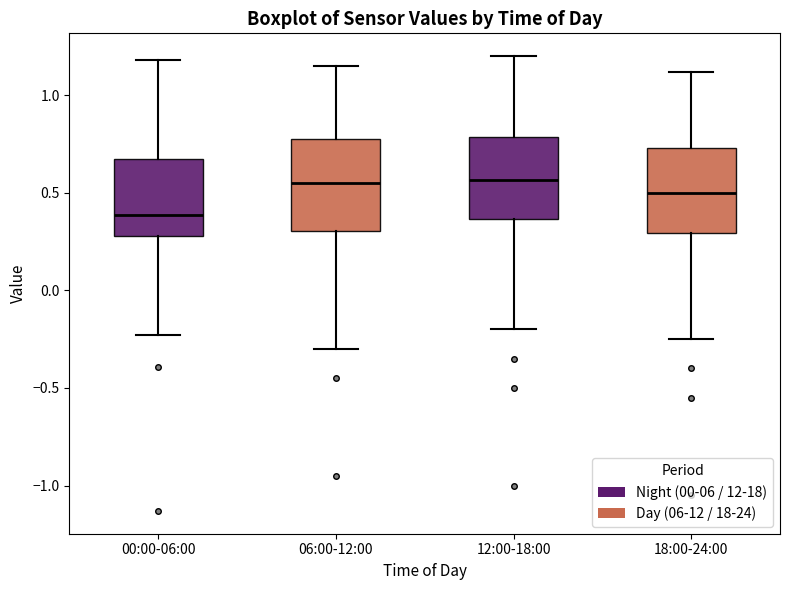

Reading left to right, read every box against the y-axis: the position of its median line, the range the box covers, and the ends of its whiskers. The values are not printed on the chart, so give them approximately, as read against the axis.

00:00-06:00: median 0.40, box 0.30 to 0.70, whiskers -0.25 to 1.20
06:00-12:00: median 0.55, box 0.30 to 0.80, whiskers -0.30 to 1.15
12:00-18:00: median 0.55, box 0.35 to 0.80, whiskers -0.20 to 1.20
18:00-24:00: median 0.50, box 0.30 to 0.75, whiskers -0.25 to 1.10